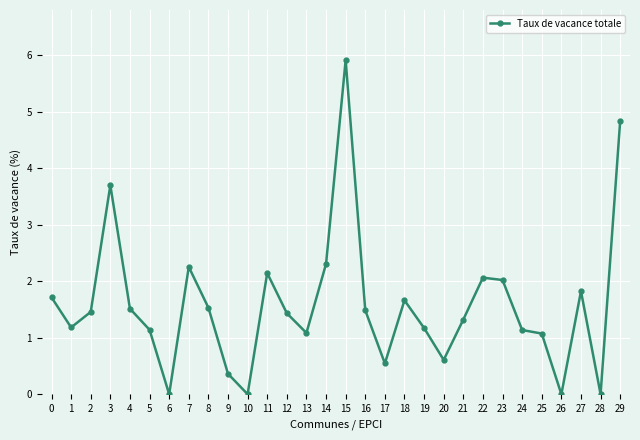

Is it true that the value at 18 is 0.8?

False